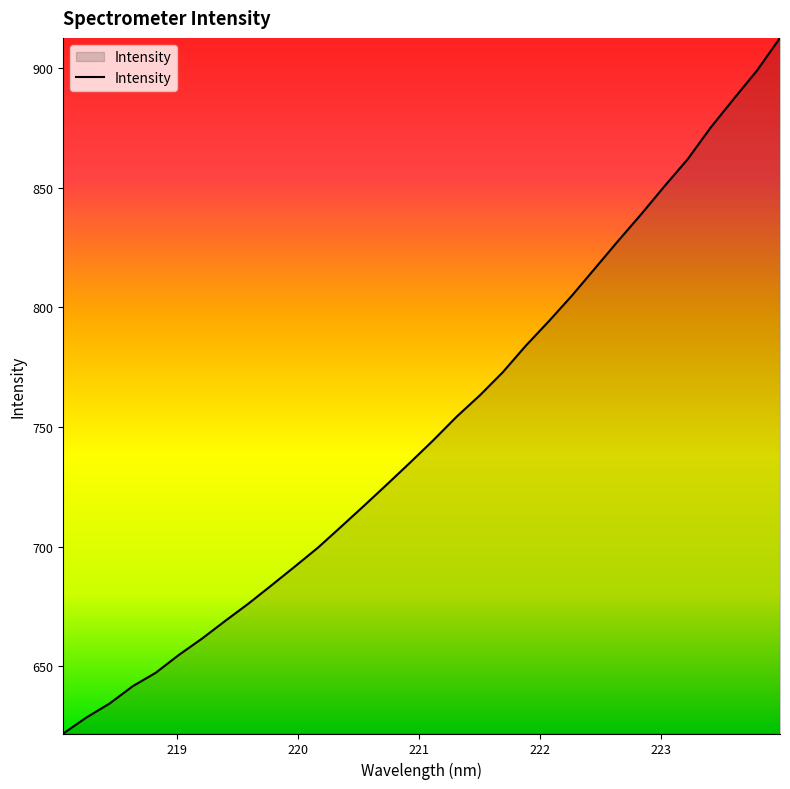

What is the greatest value displayed?

912.6